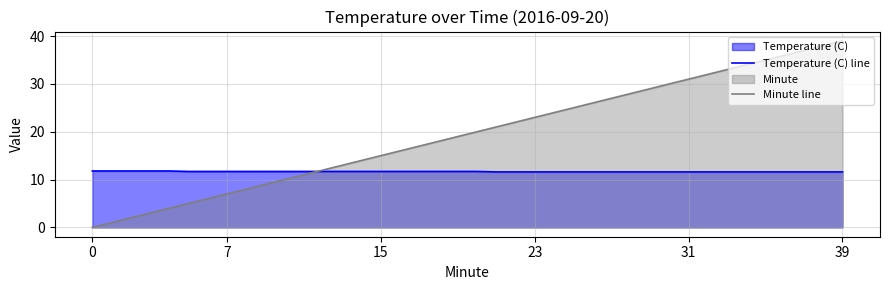

Which series has the largest range (max minus min)?

Minute line